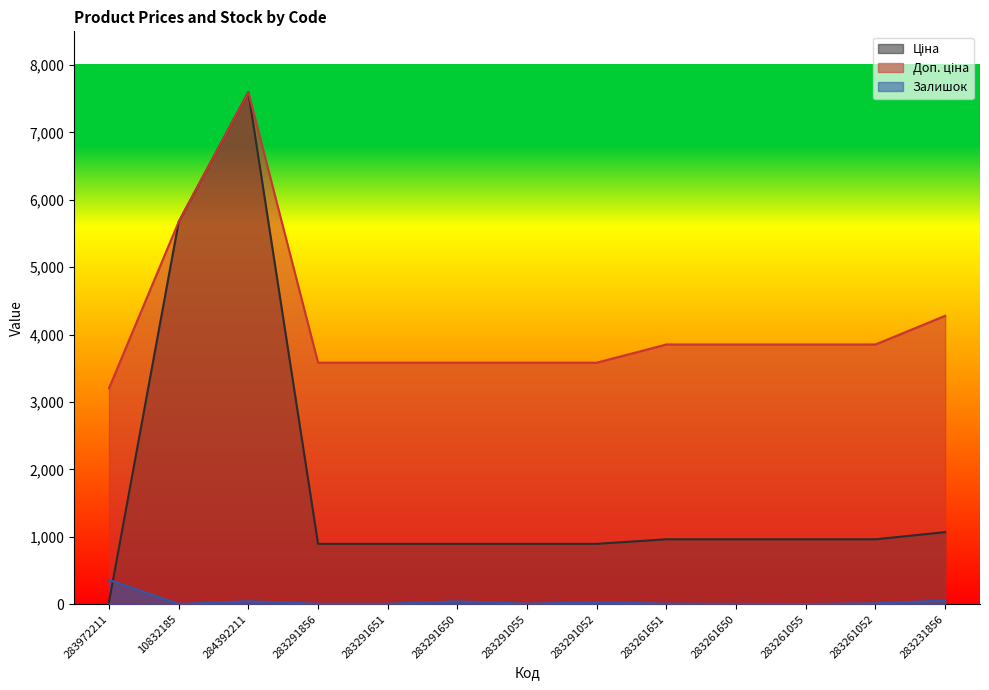

True or false: Ціна has more than 1 interior local peaks.

False